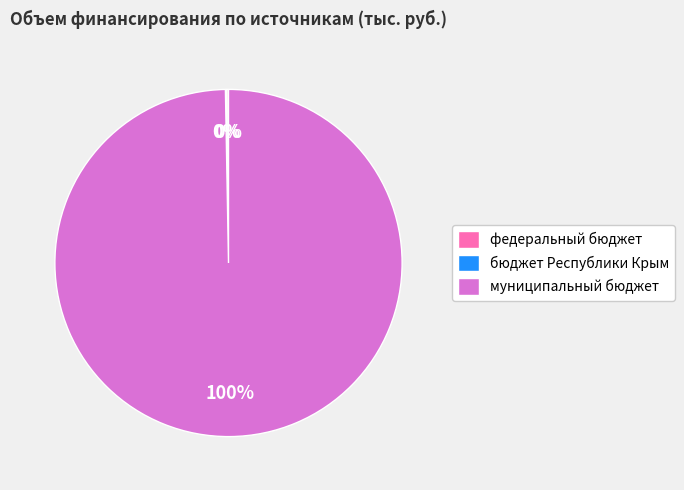

To the nearest percent, what portion does муниципальный бюджет represent?

100%